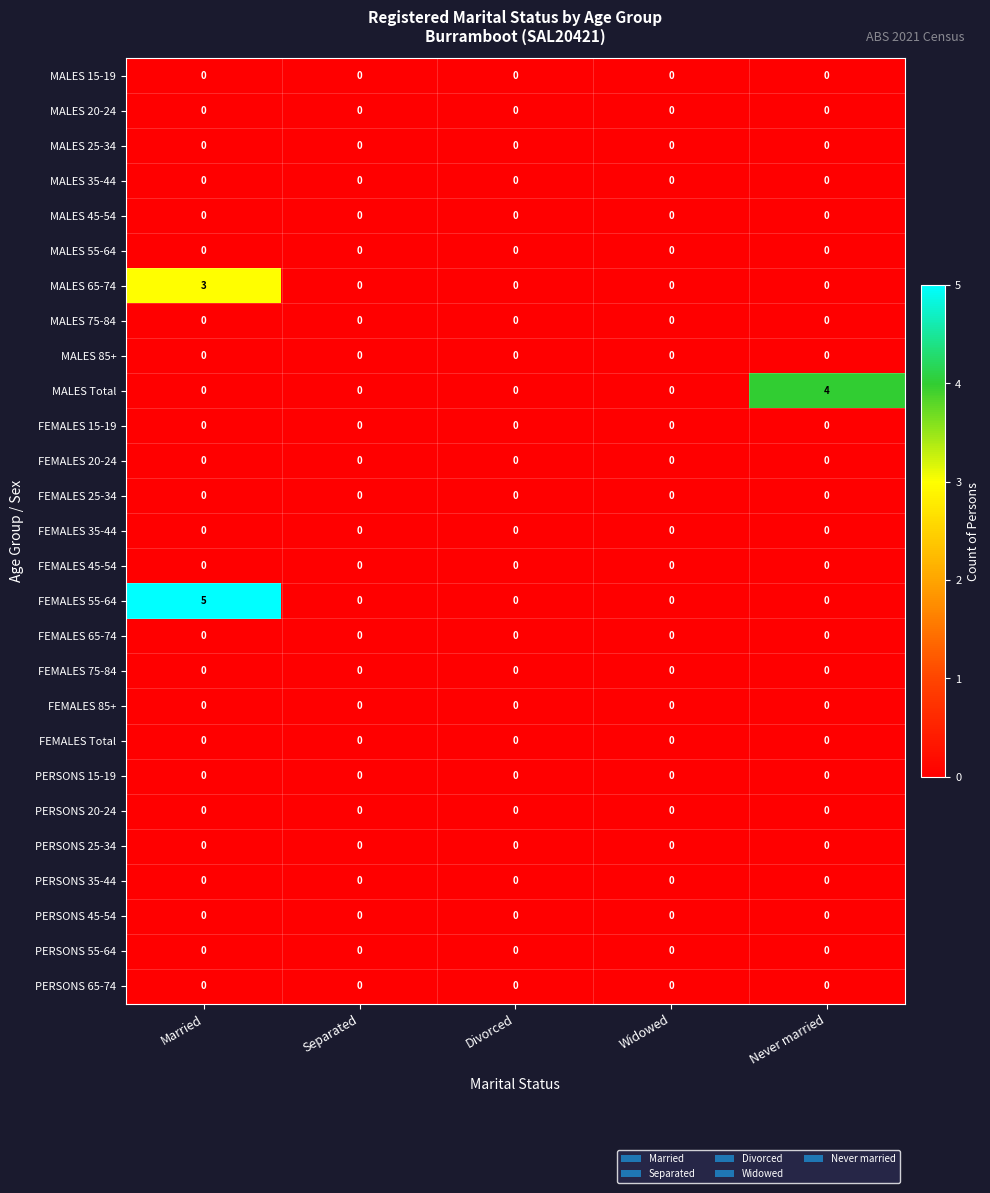

Which series has the largest total across all categories?

FEMALES 55-64